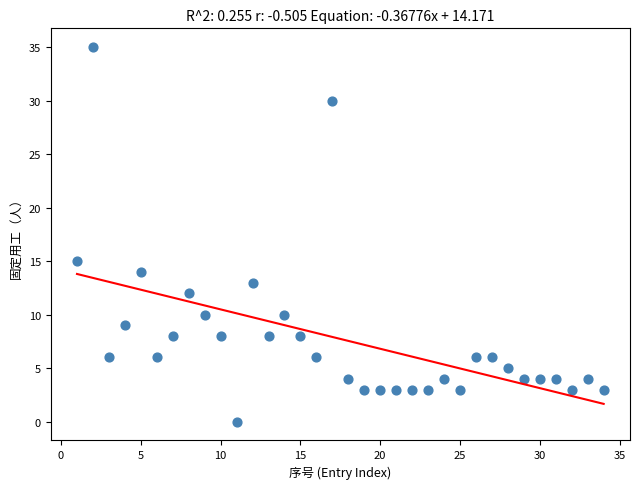

What Y value in the scatter plot is closest to 17?

15